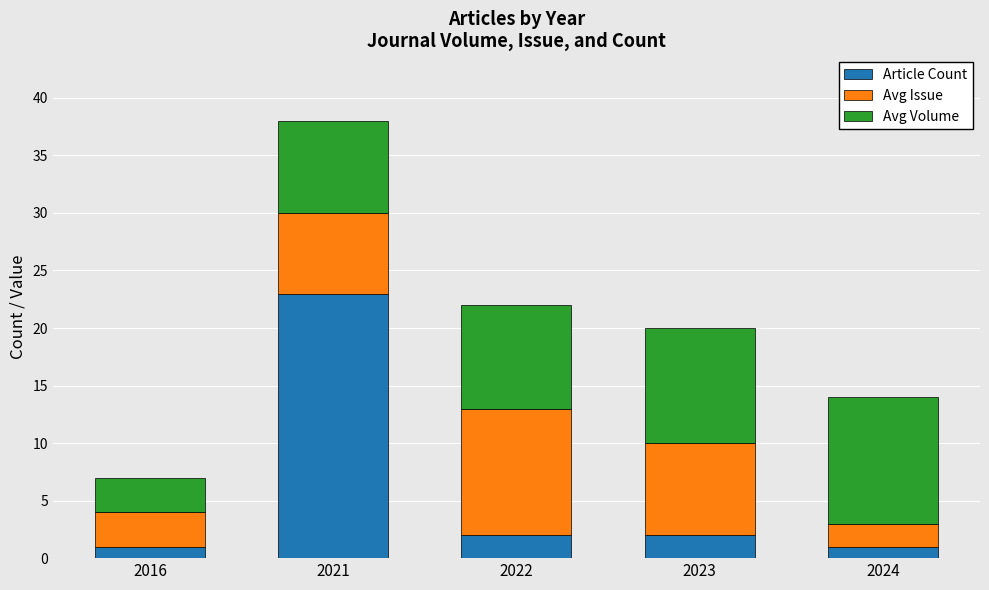

What is the sum of all Article Count values?

29